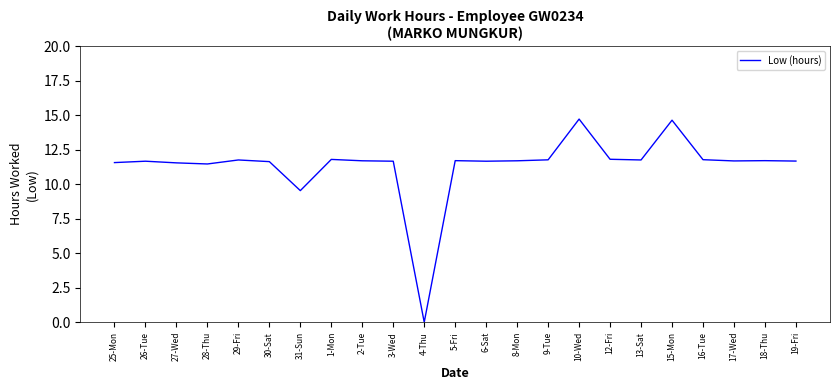

What is the ratio of the value at 12-Fri to the value at 5-Fri?

1.0